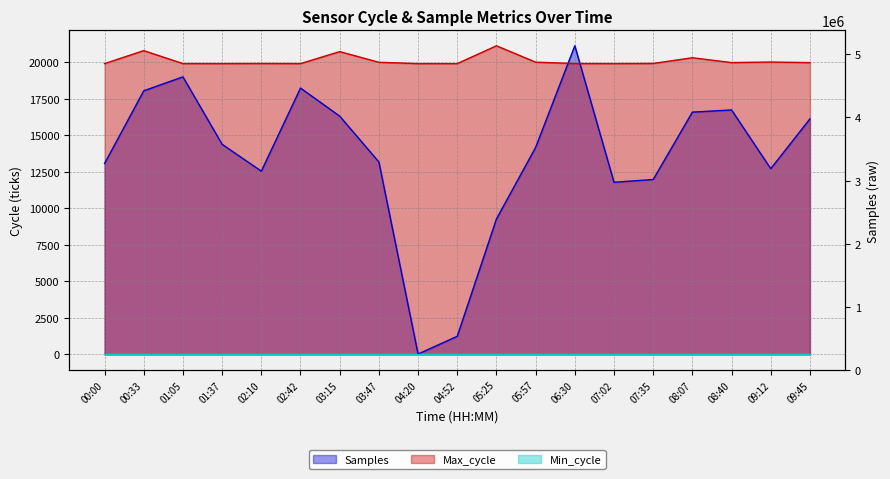

Which has a higher value, 02:10 or 09:12?

09:12